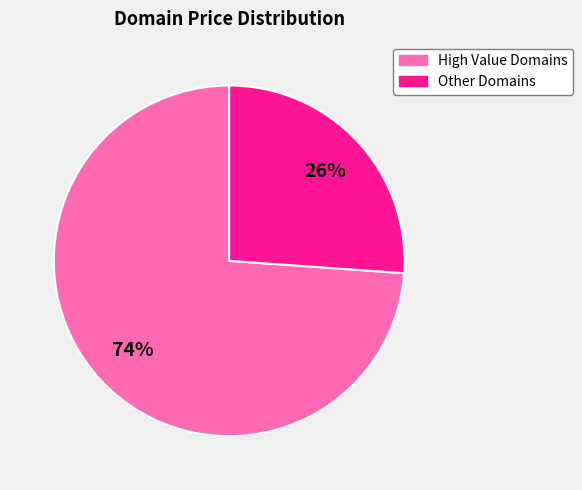

Between Other Domains and High Value Domains, which is larger?

High Value Domains